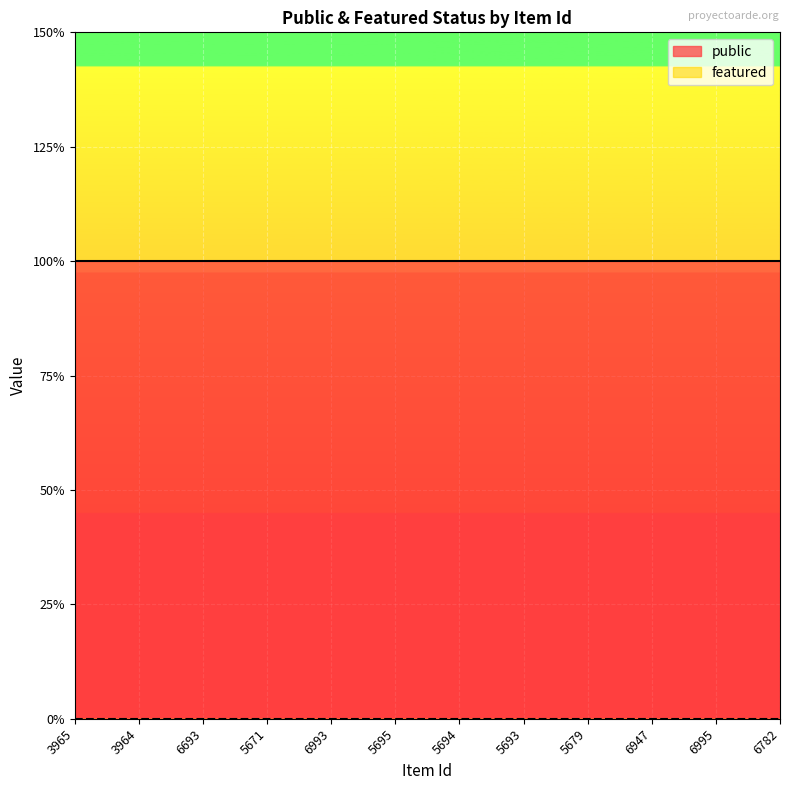

What is the average value of the public series?

1